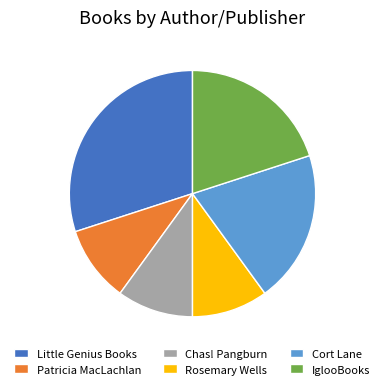

Approximately how many times larger is the value at Rosemary Wells compared to Patricia MacLachlan?

1.0